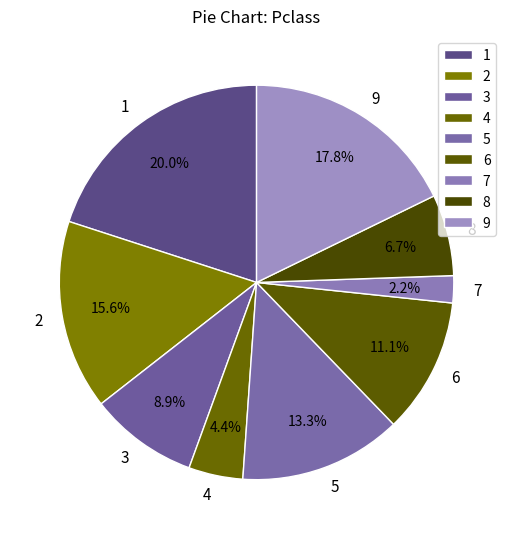

Which category has the biggest portion of the pie?

1